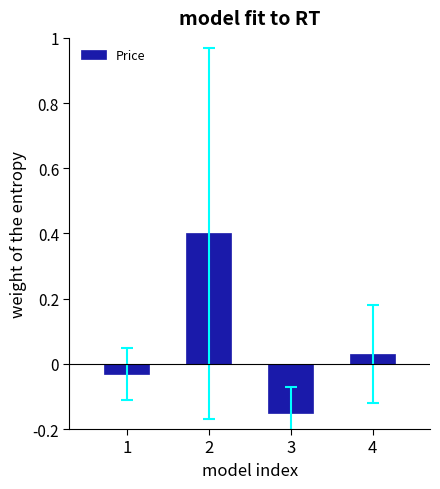

Where does the data first go above 0?

2